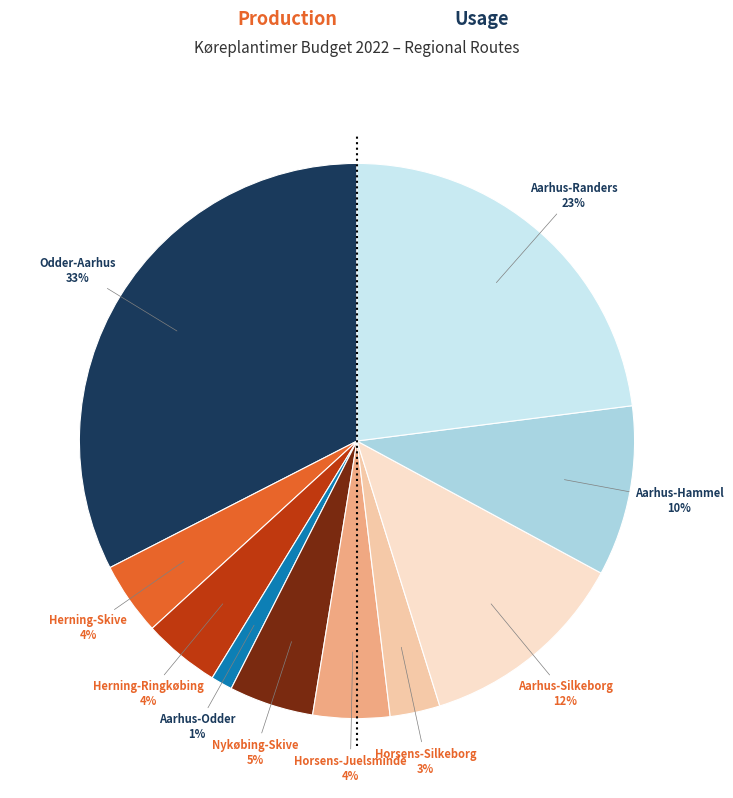

Is the sum of Nykøbing-Skive and Aarhus-Hammel greater than half?

No